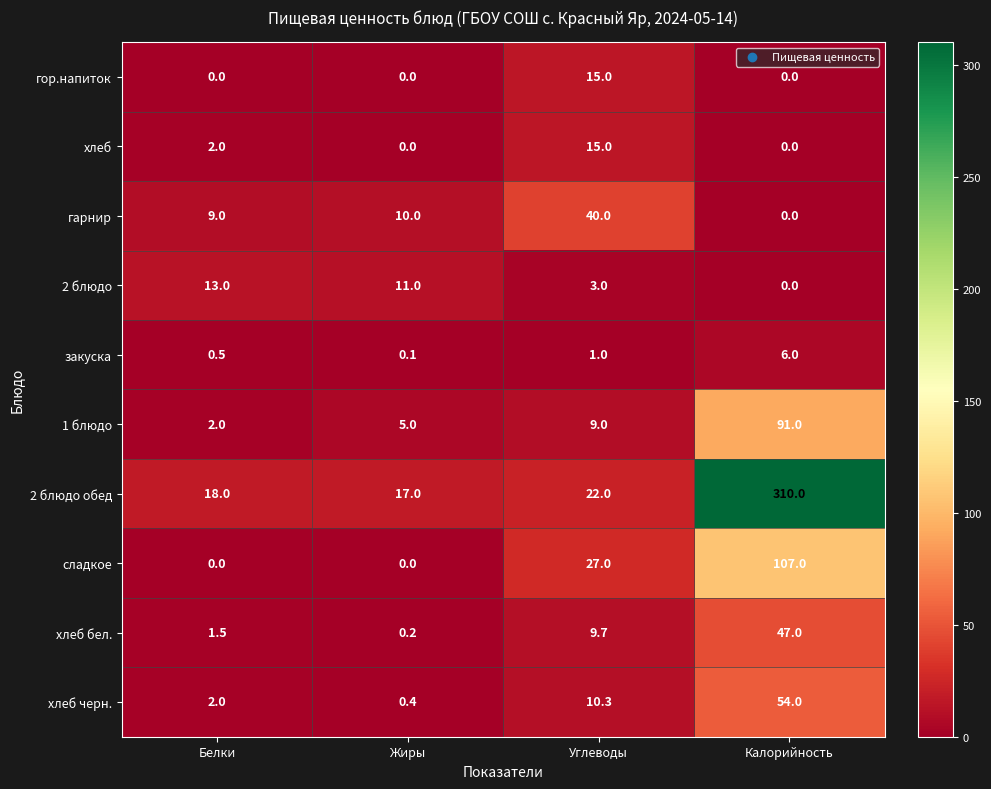

Where does the хлеб бел. series first go above 9?

Углеводы